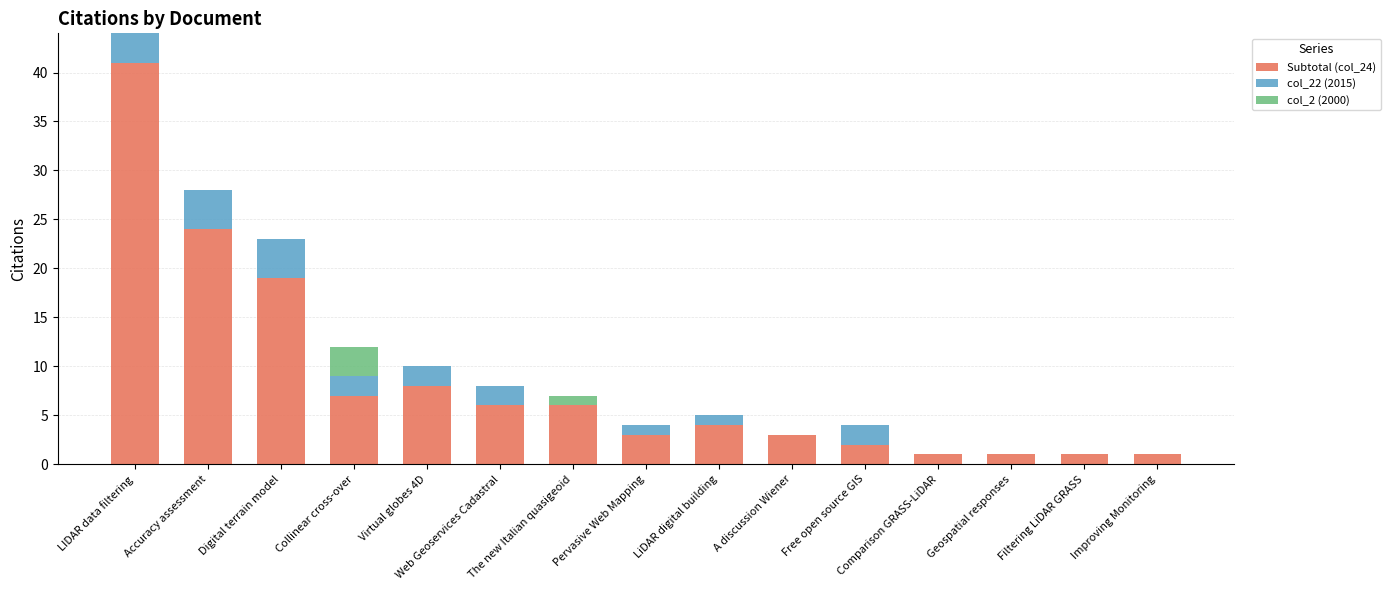

Between Collinear cross-over and A discussion Wiener, which series saw the biggest shift?

Subtotal (col_24)